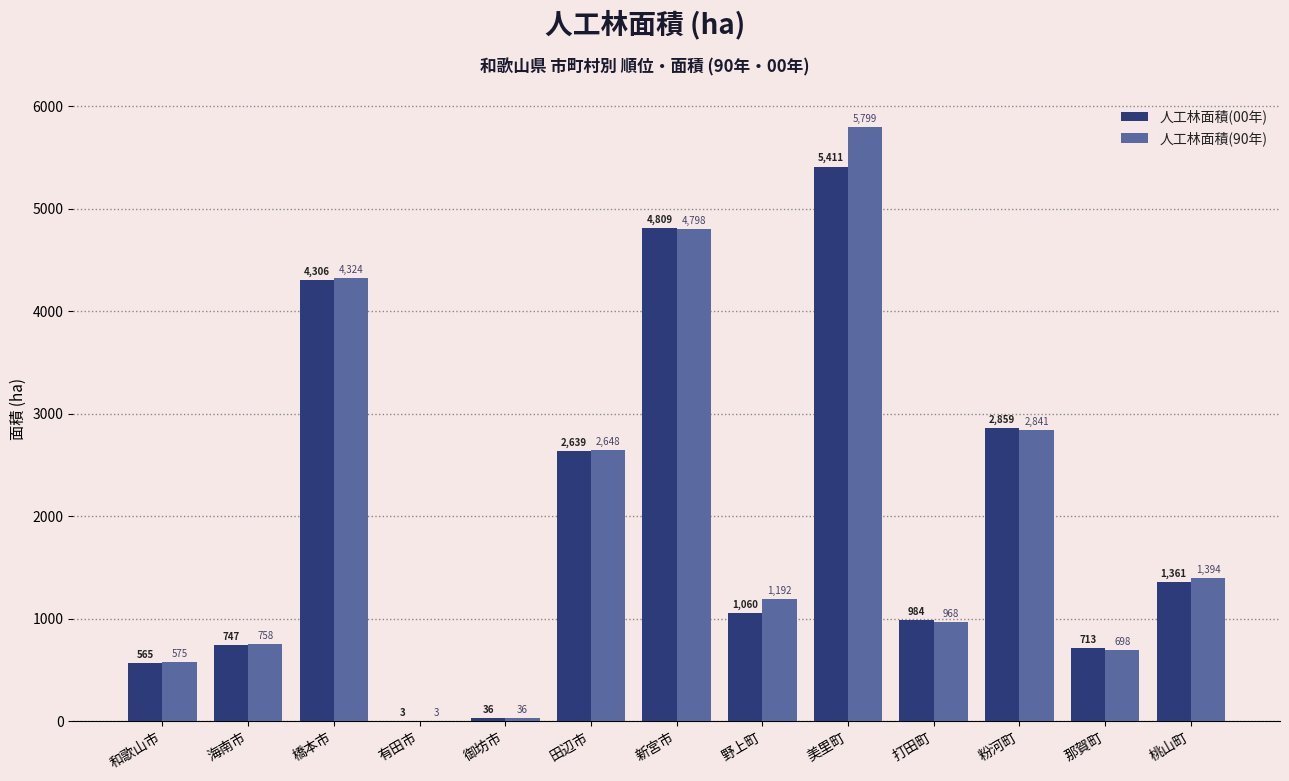

Between 橋本市 and 田辺市, which series saw the biggest shift?

人工林面積(90年)